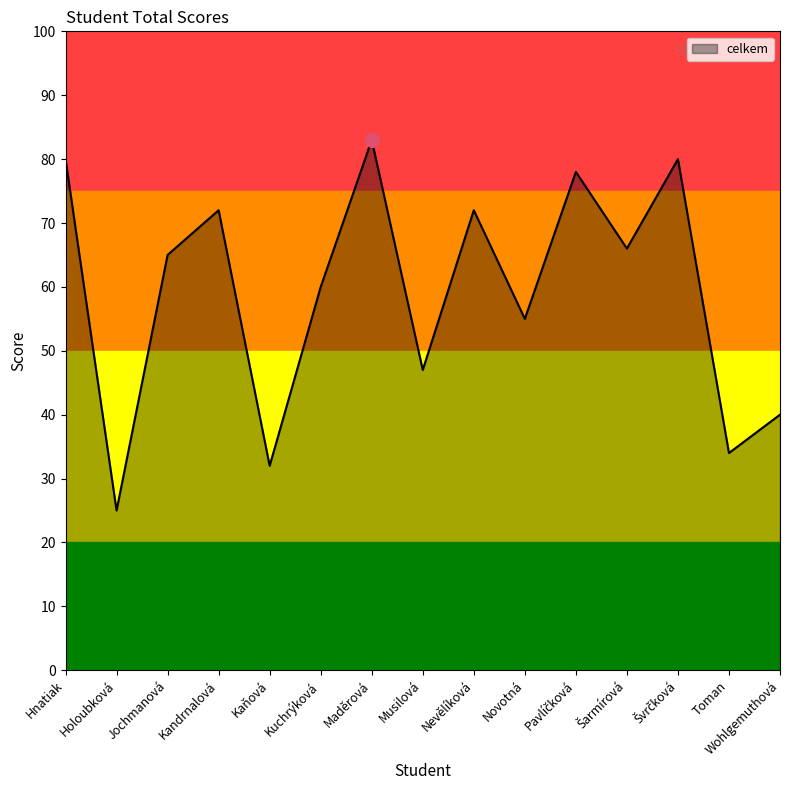

True or false: the data shows 34 at Toman.

True